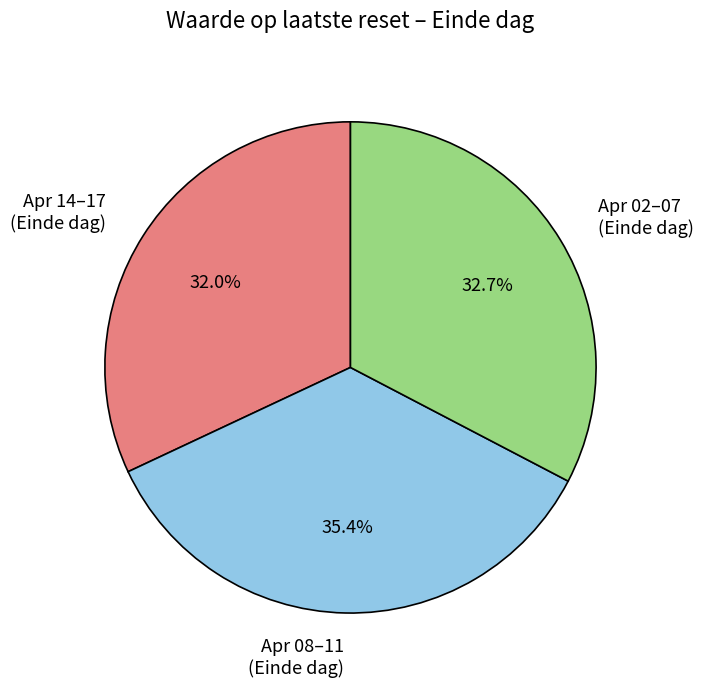

To the nearest percent, what is the average slice percentage?

33%